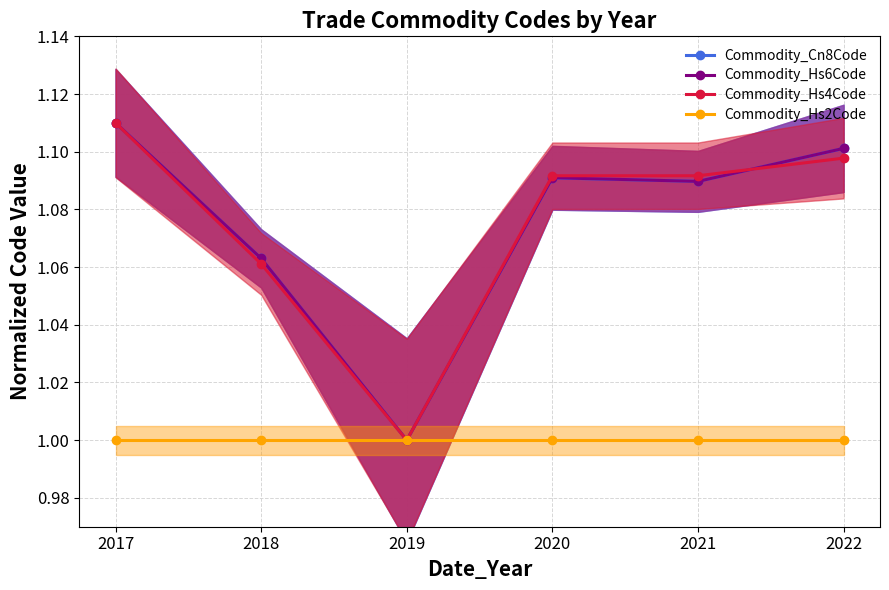

Which has a higher value, 2019 or 2018?

2018